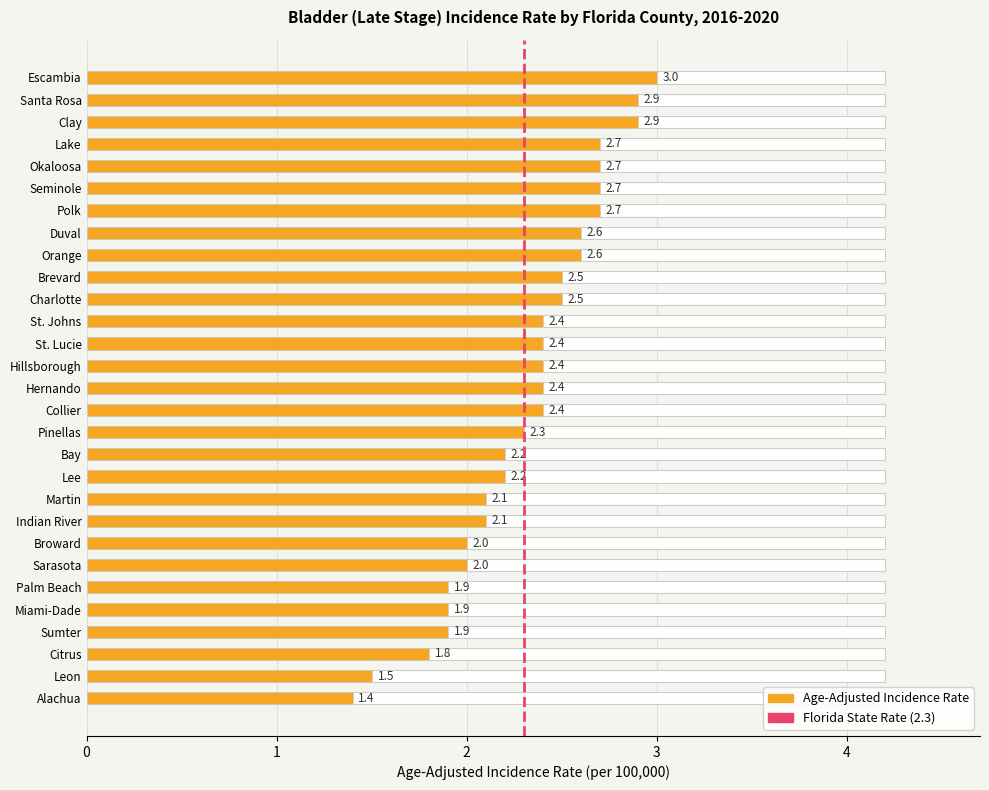

Rank the categories by value from lowest to highest.

Alachua, Leon, Citrus, Sumter, Miami-Dade, Palm Beach, Sarasota, Broward, Indian River, Martin, Lee, Bay, Pinellas, Collier, Hernando, Hillsborough, St. Lucie, St. Johns, Charlotte, Brevard, Orange, Duval, Polk, Seminole, Okaloosa, Lake, Clay, Santa Rosa, Escambia